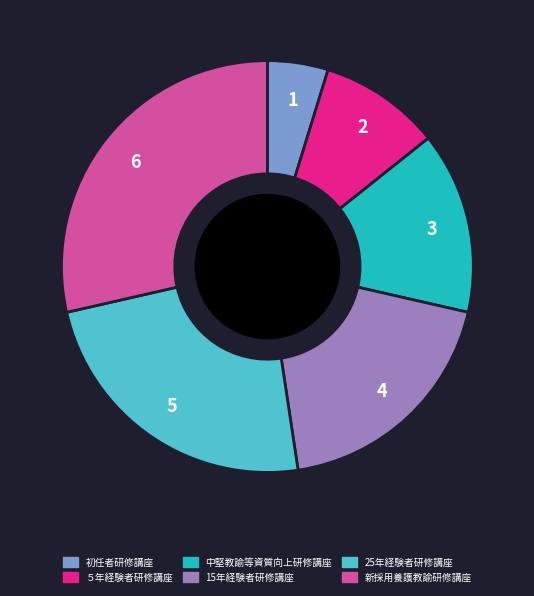

Does any single category account for the majority?

No